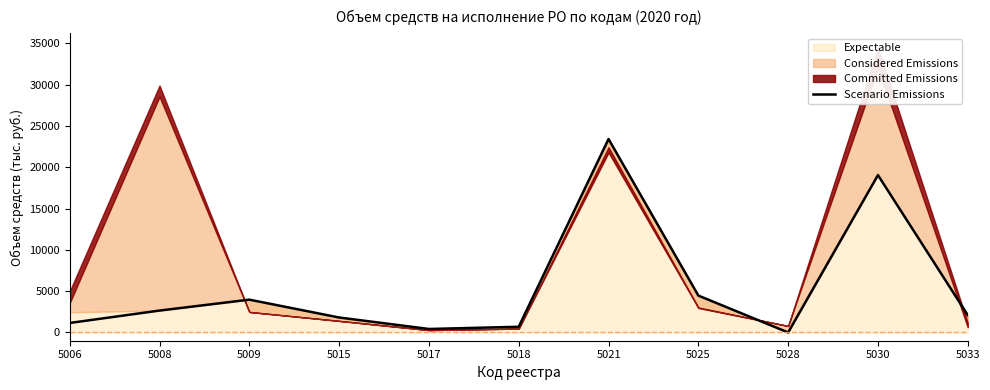

At which category does the data reach its first local peak?

5009